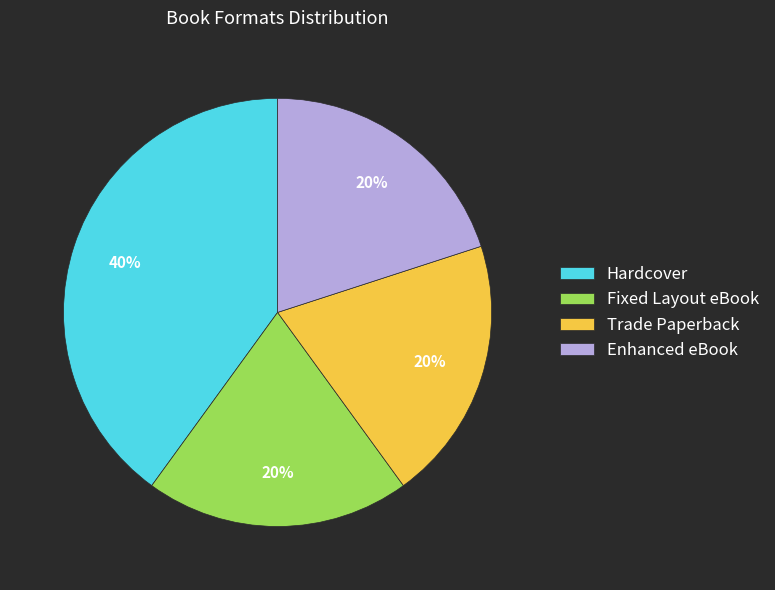

What percentage is the Enhanced eBook slice, to the nearest percent?

20%